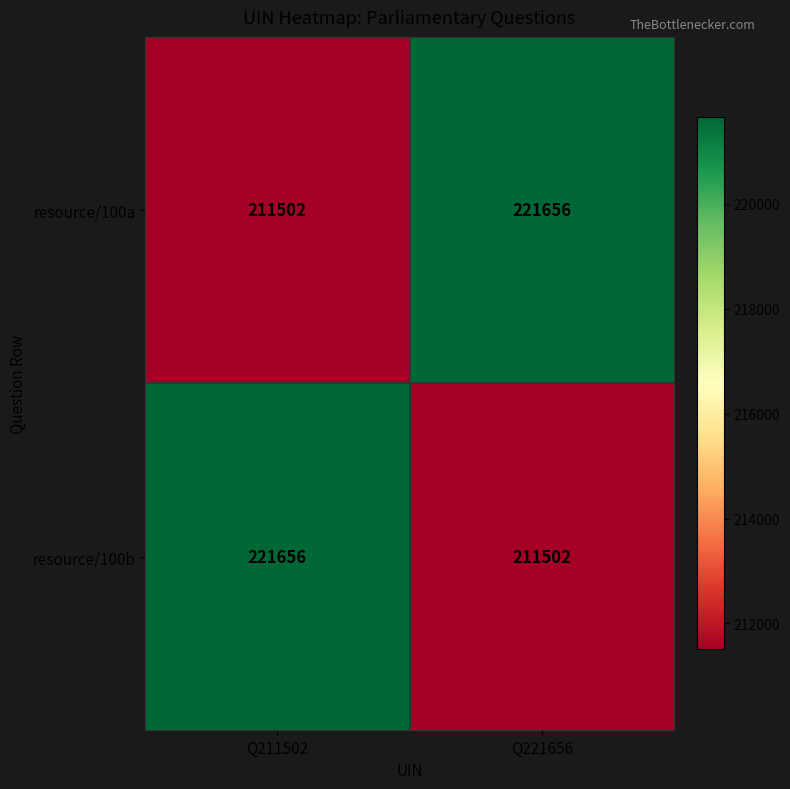

What is the difference between the maximum and minimum values in the resource/100b series?

10154